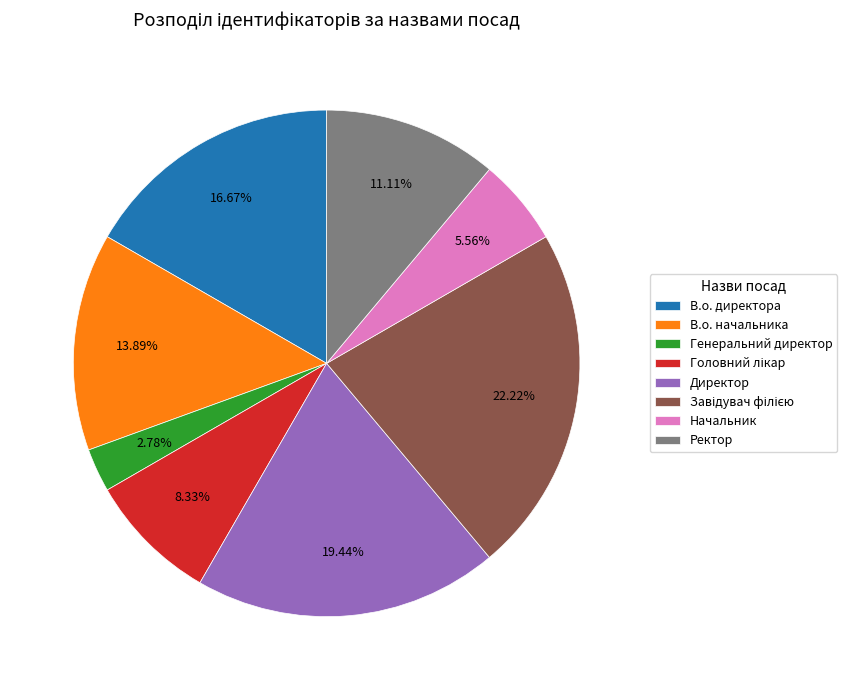

Combined, do Генеральний директор and Начальник account for over 50%?

No